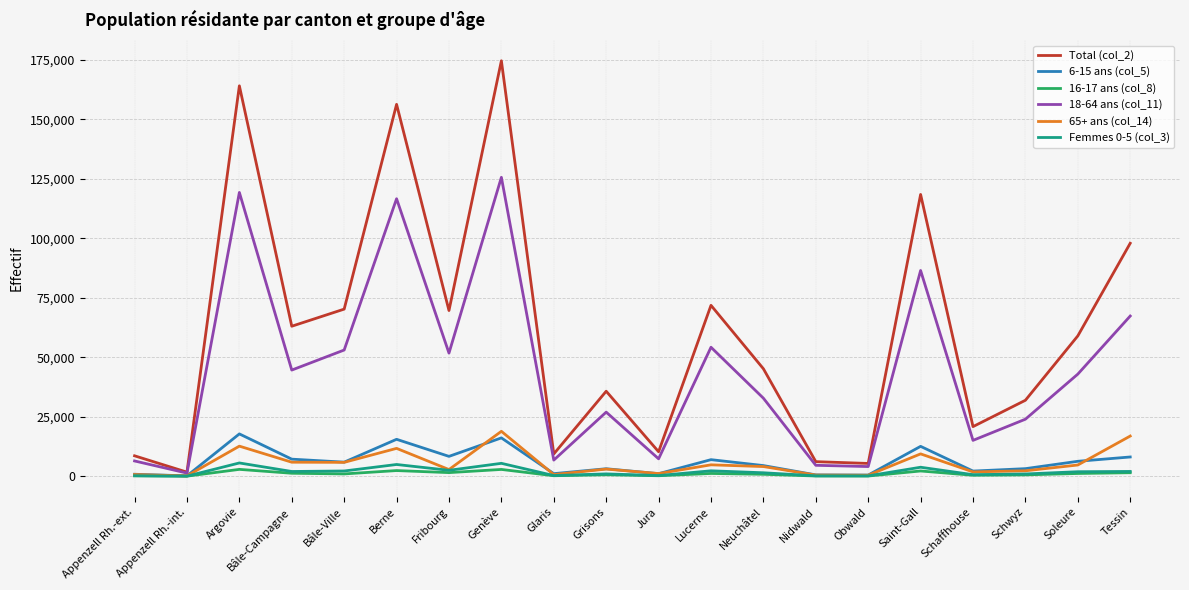

Is it true that 18-64 ans (col_11) equals 125681 at Genève?

True